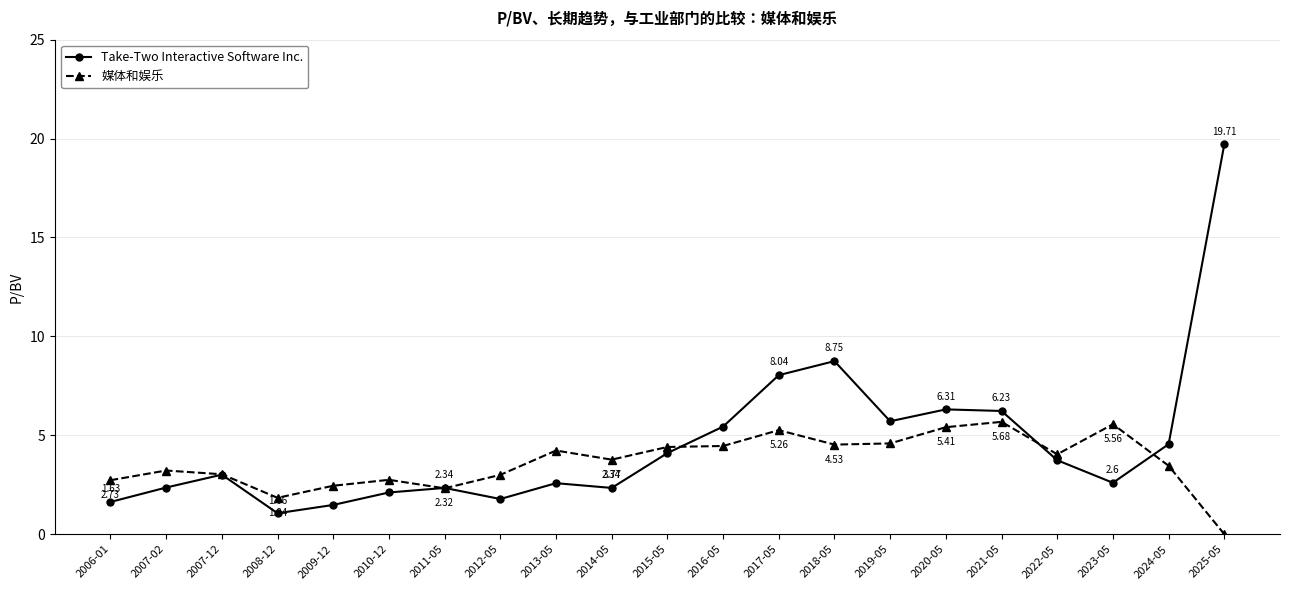

What is the sum of the 媒体和娱乐 values at 2023-05 and 2011-05?

7.9